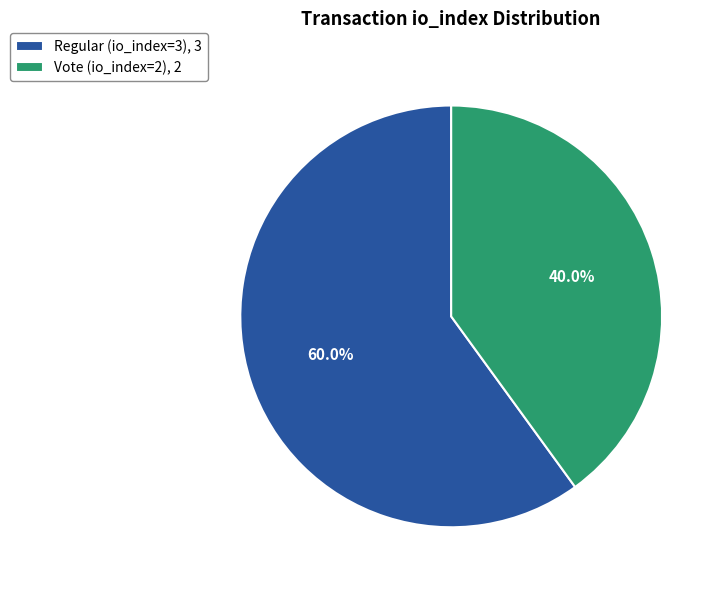

What is the largest slice in the pie chart?

Regular (io_index=3)